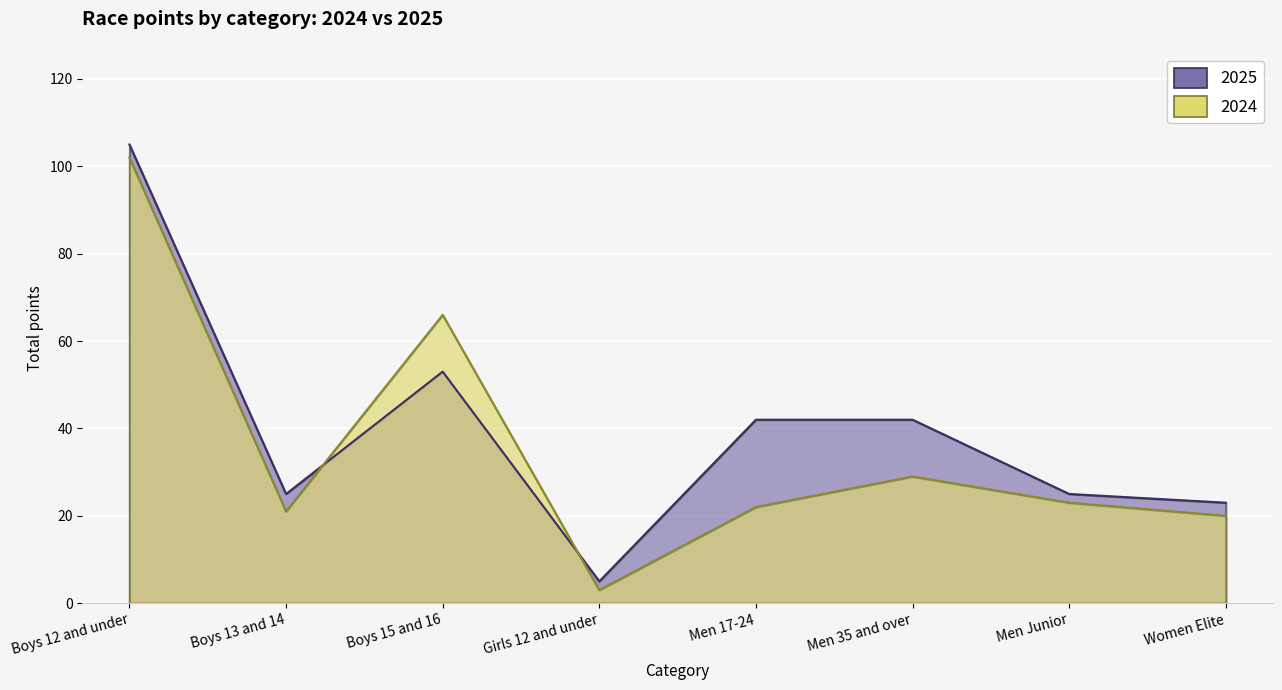

Which series changed the most between Men 35 and over and Men Junior?

2025